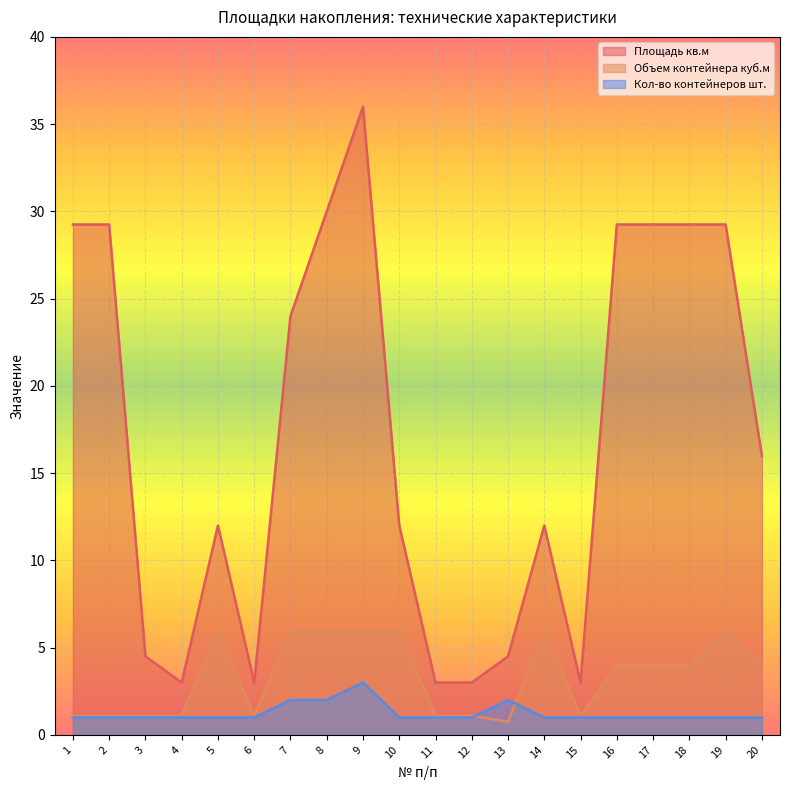

What is the total value across all series at 2?

31.4